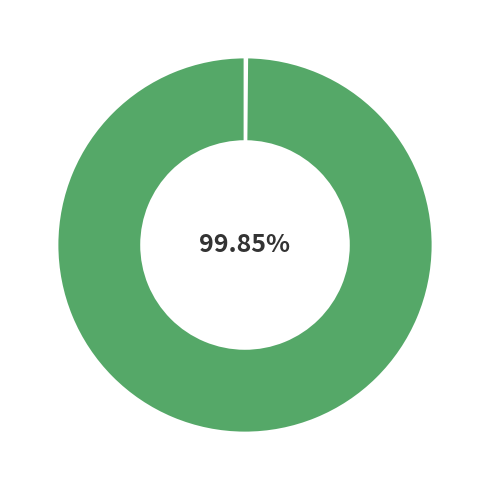

Is there a majority slice in this chart?

Yes